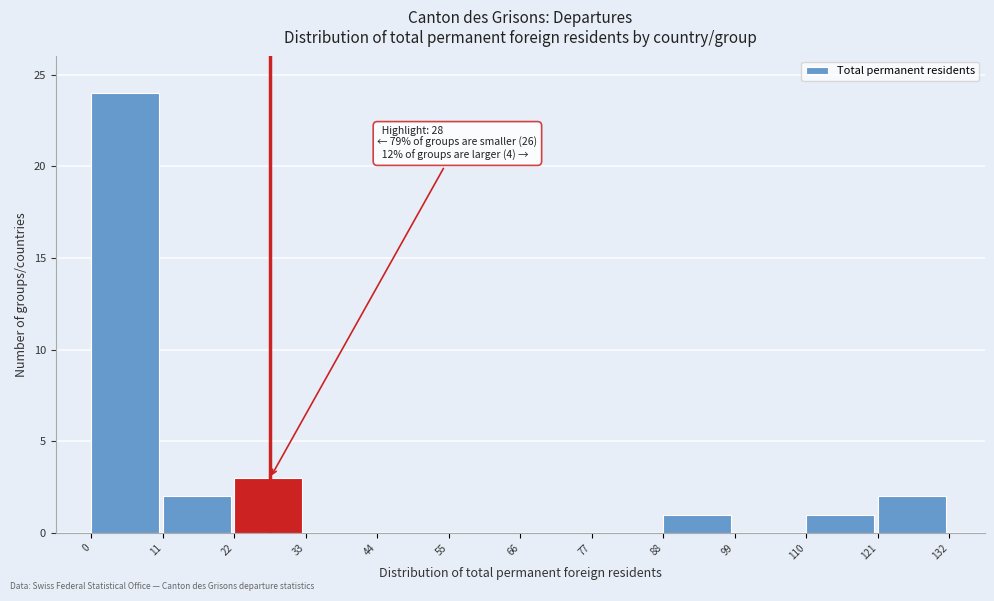

Which range on the x-axis has the tallest bar?

0 to 11